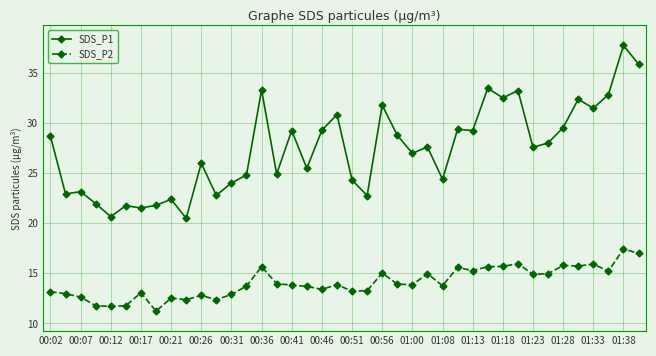

What are all the series names shown in the legend?

SDS_P1, SDS_P2